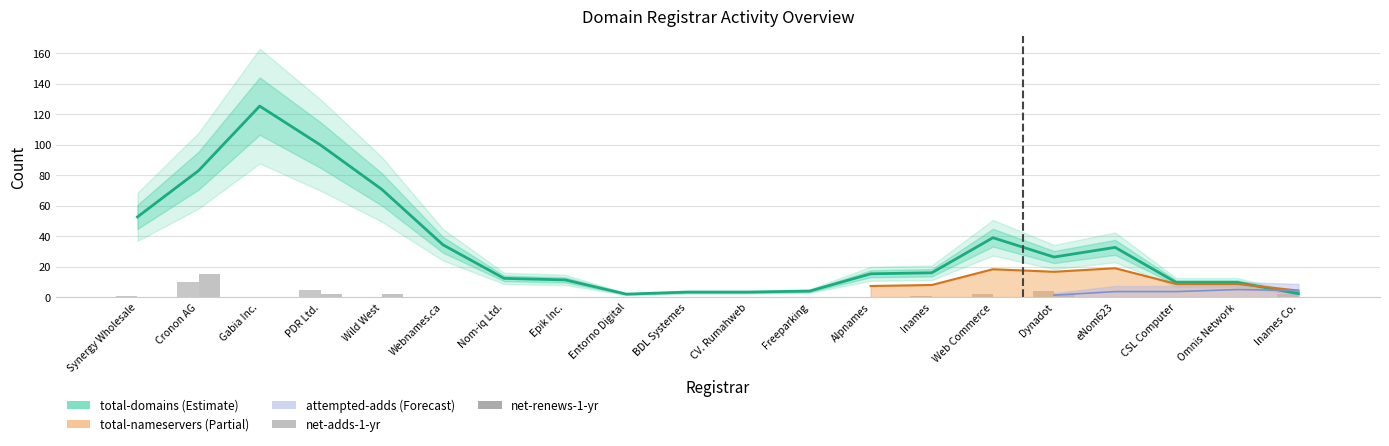

What position from the left is CSL Computer?

18